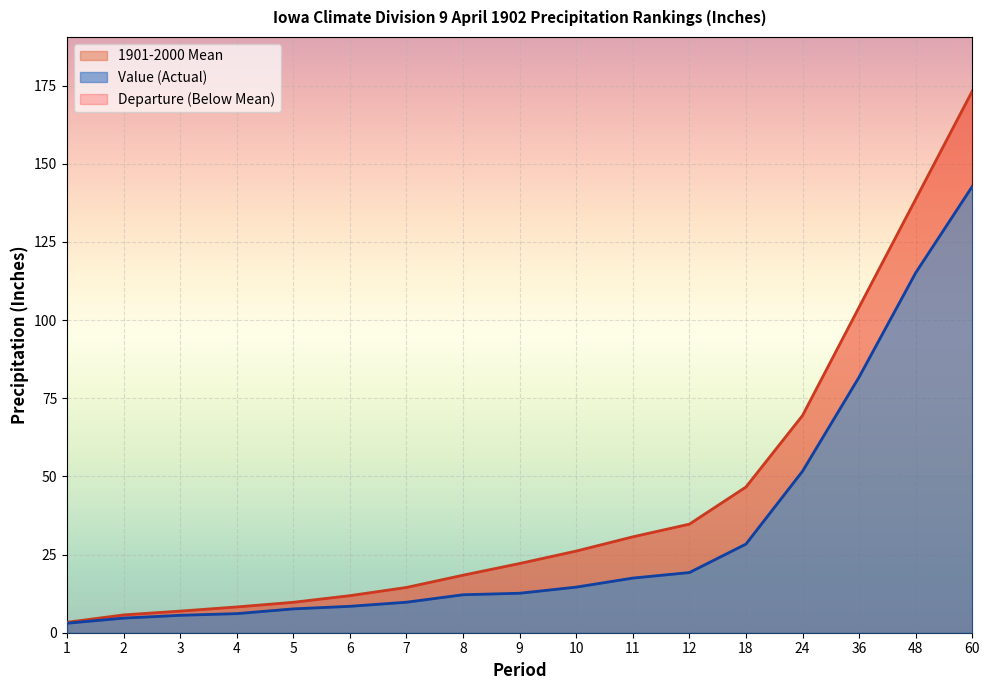

Reading left to right, list all the values displayed in this chart.

Value (Actual): 3.0	4.7	5.6	6.1	7.6	8.4	9.8	12.2	12.6	14.6	17.5	19.2	28.4	51.7	81.8	115.1	142.8
1901-2000 Mean: 3.3	5.7	6.9	8.2	9.7	11.9	14.5	18.4	22.1	26.1	30.7	34.7	46.6	69.5	104.2	138.7	173.3